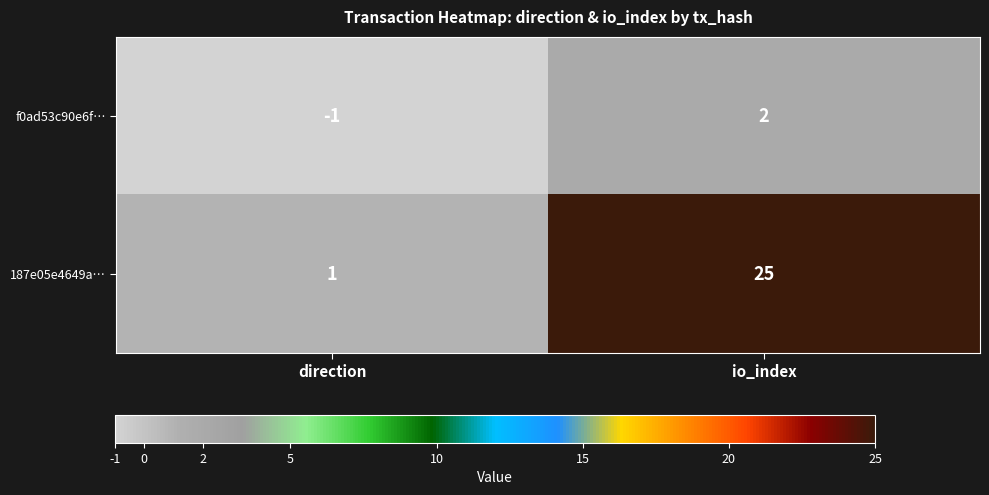

Rank the series at direction from highest to lowest value.

187e05e4649a…, f0ad53c90e6f…